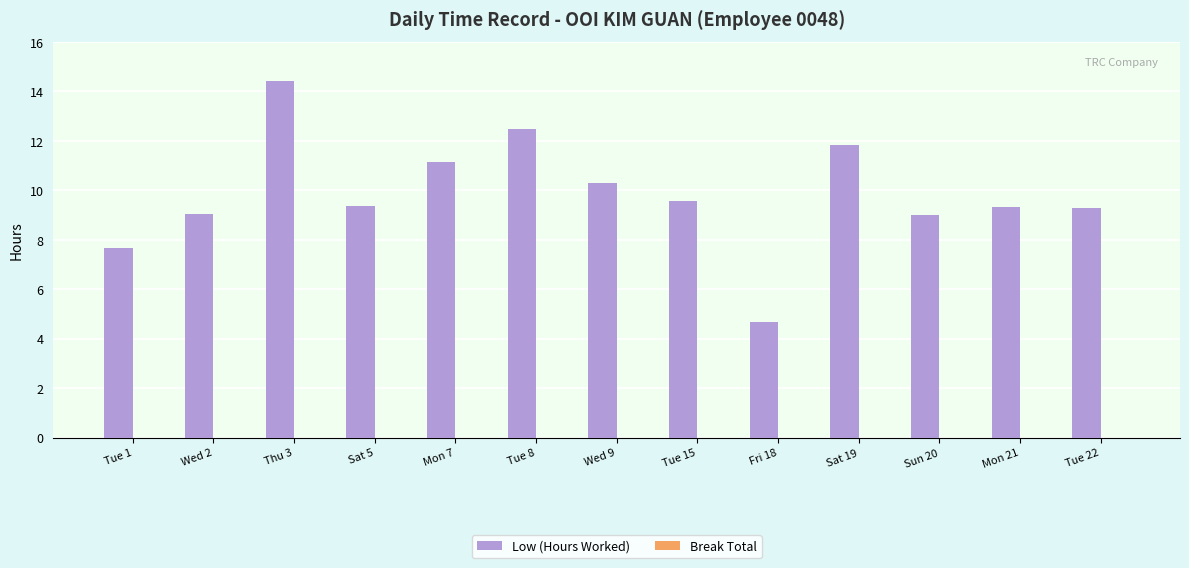

Is it true that the value at Wed 9 is 2.5?

False